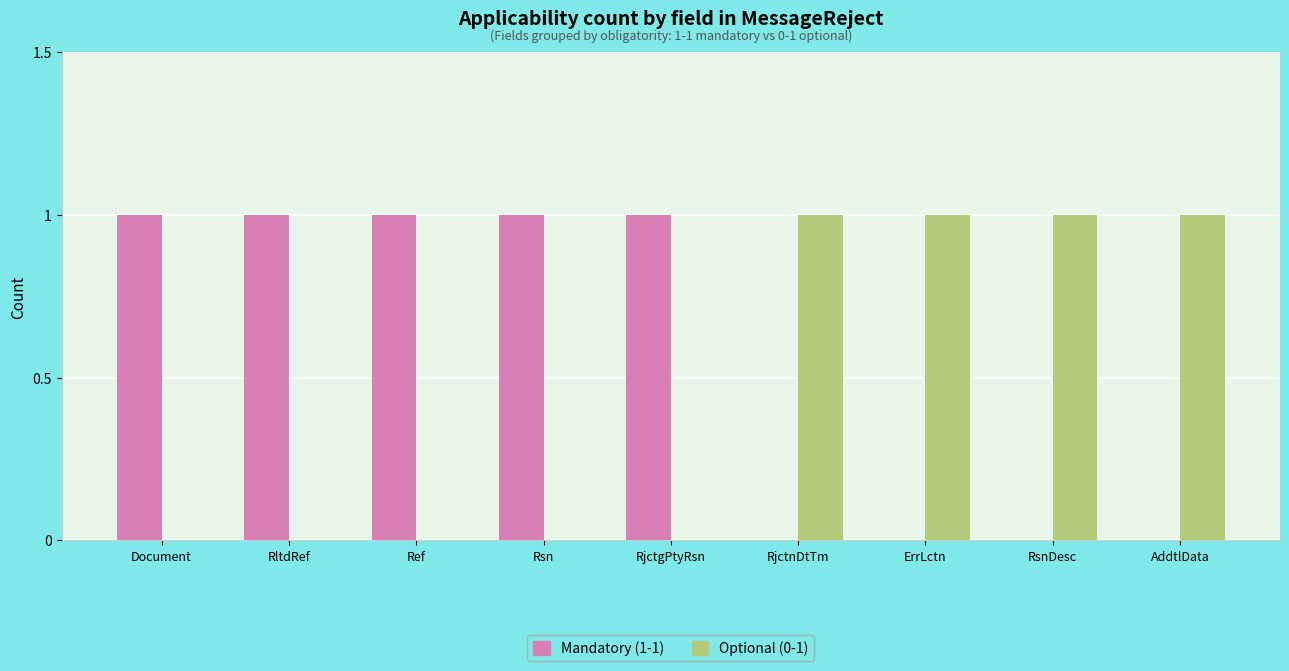

The value of Mandatory (1-1) at RjctgPtyRsn is 1. True or false?

True